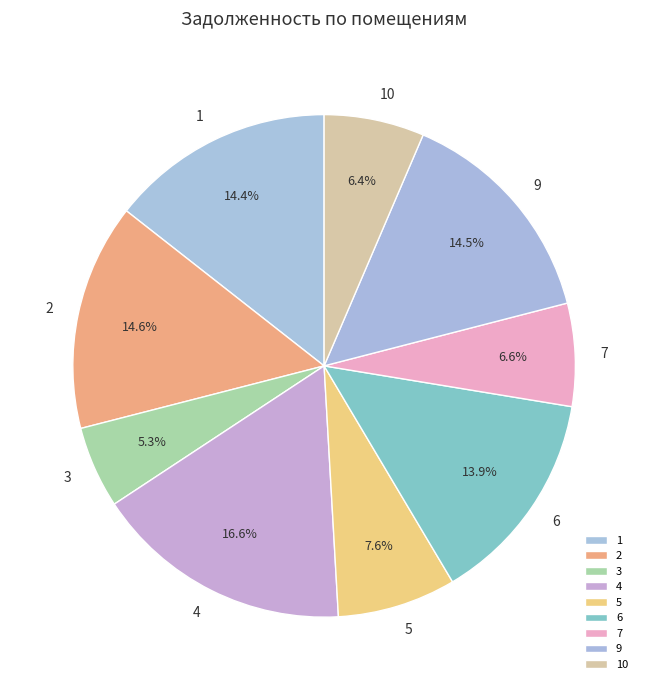

Count the number of slices in the pie.

9